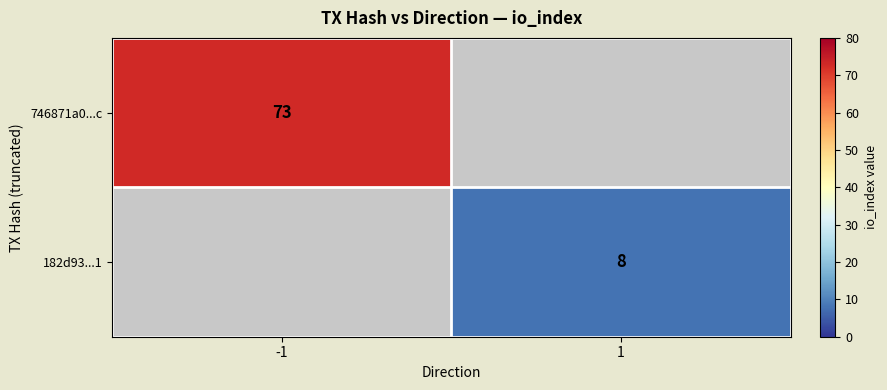

Which has a higher value, 1 or -1?

-1